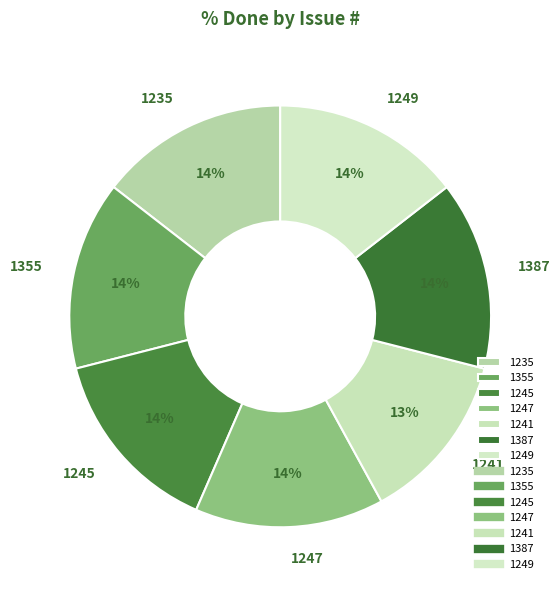

Which category has the smallest portion of the pie?

1241